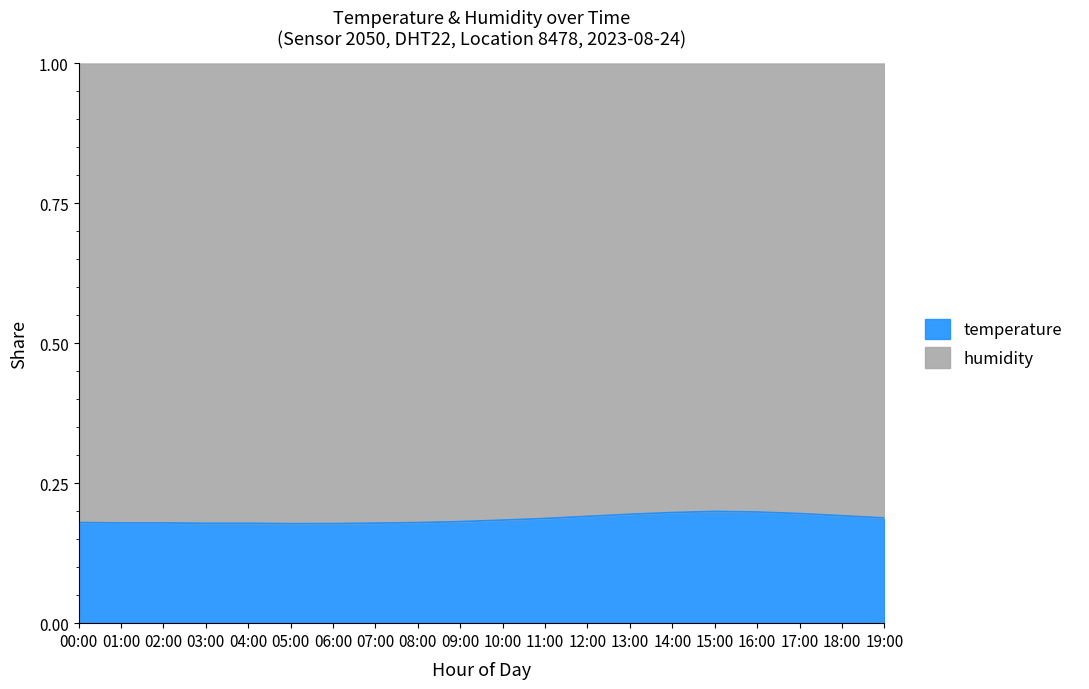

What value does the data have at 09:00?

0.2